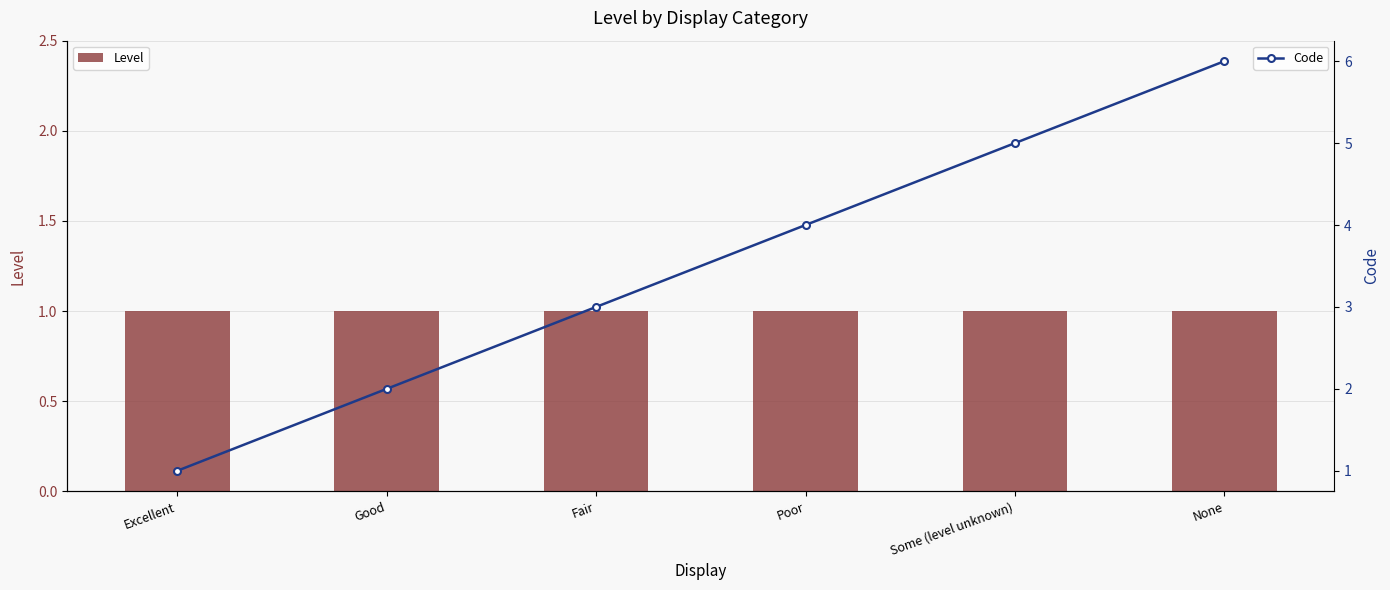

What is the label of the 4th bar from the right?

Fair